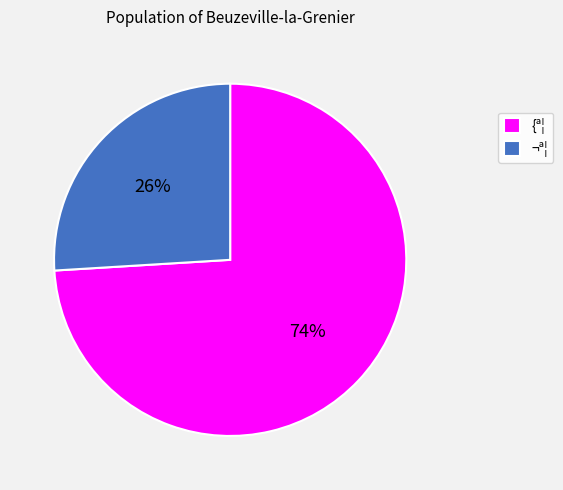

The ¬ª¦ slice represents 26% of the pie. True or false?

True